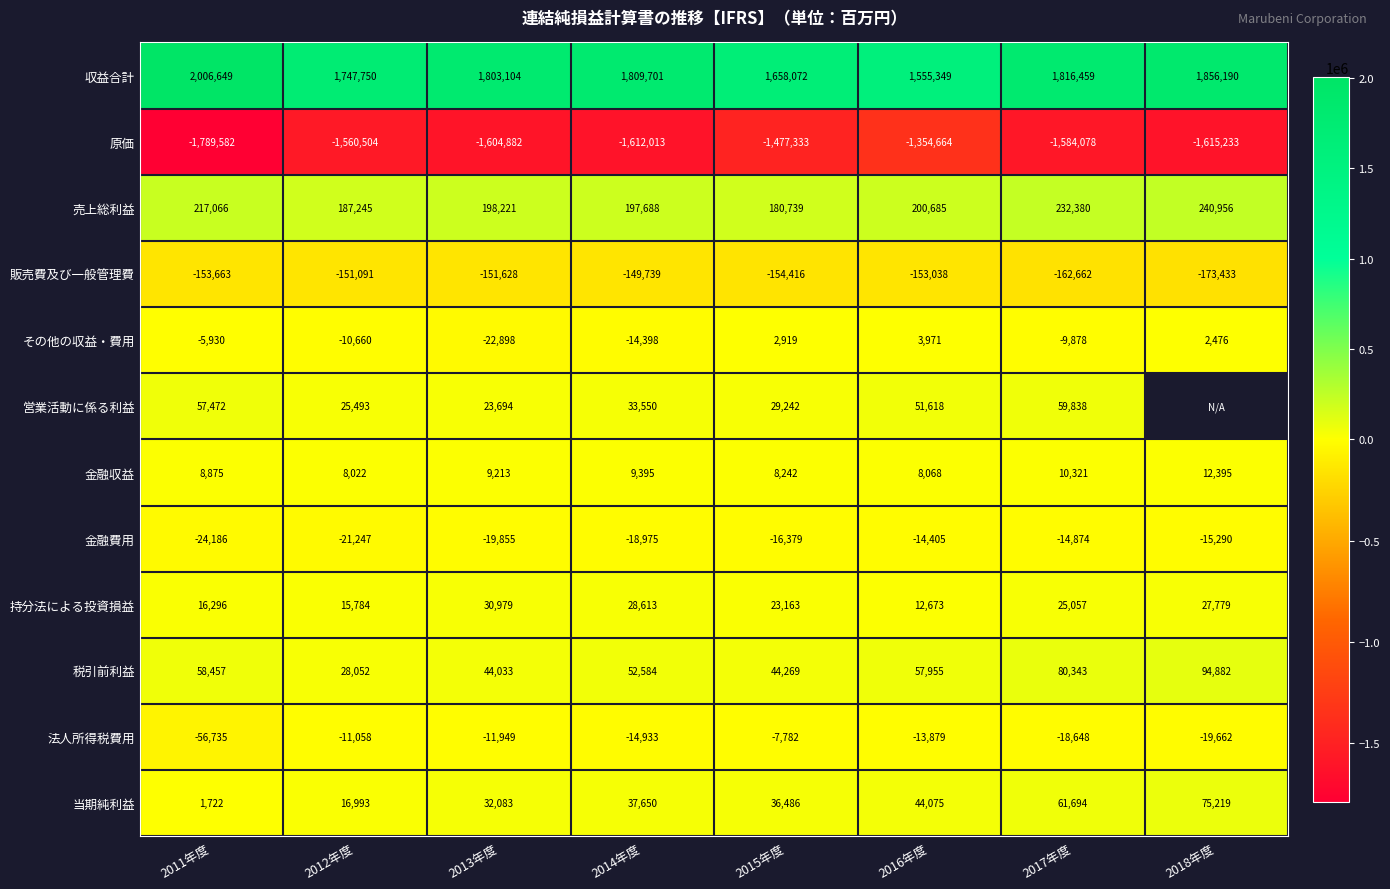

What is the difference between the maximum and minimum values in the 税引前利益 series?

66830